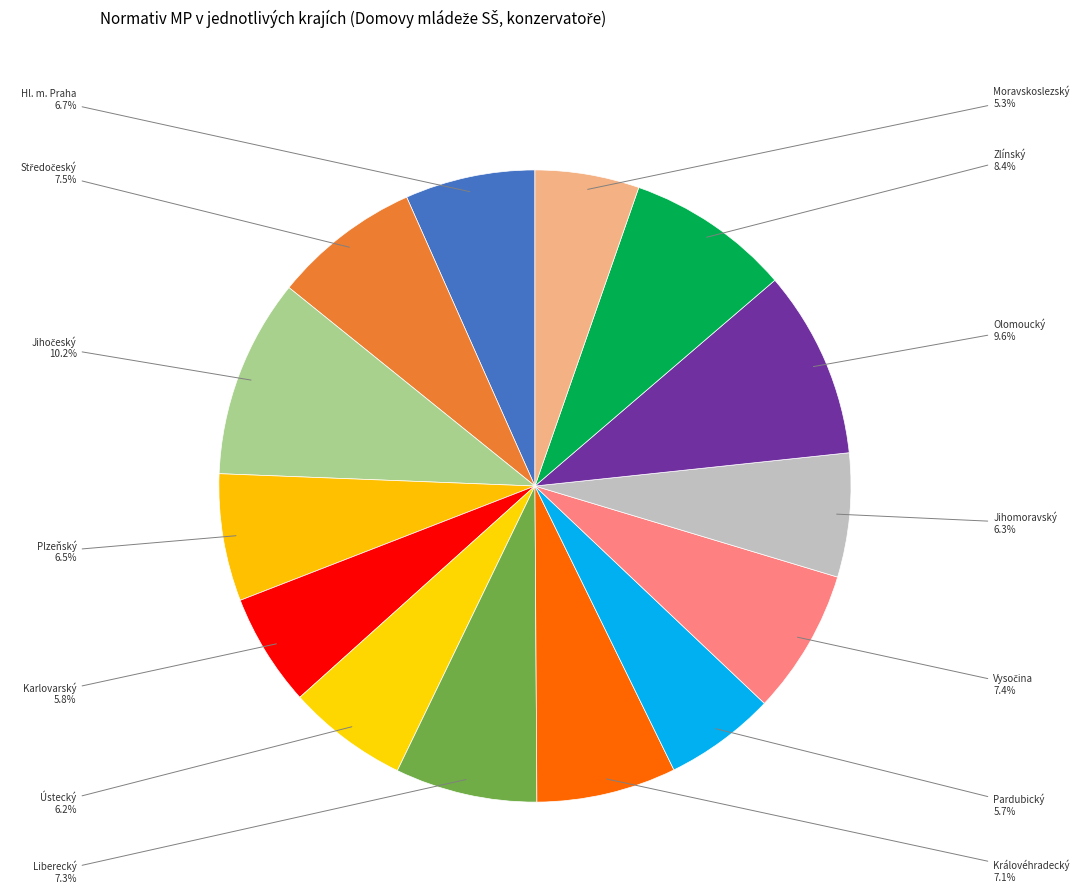

To the nearest percent, what is the difference between the largest and smallest slice percentages?

5%